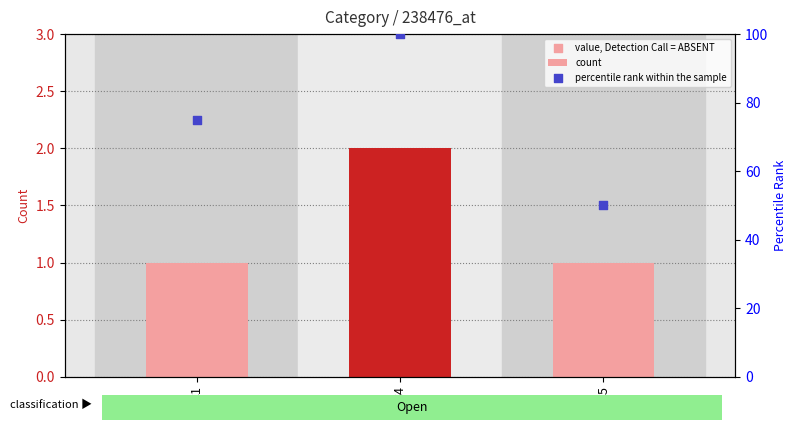

The value of count at C1 is 2. True or false?

False